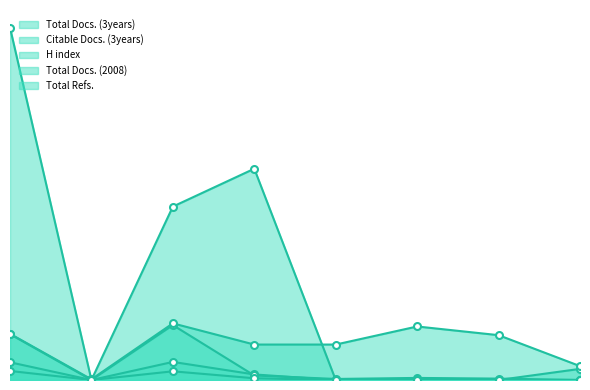

Which series has the widest spread of values?

Total Refs.